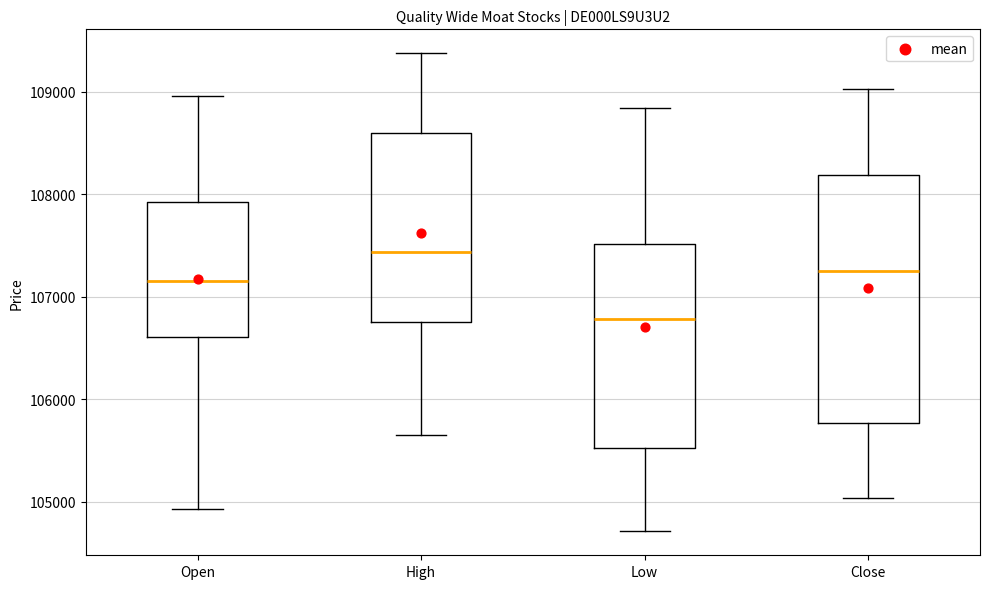

Which box's median line is the lowest?

Low